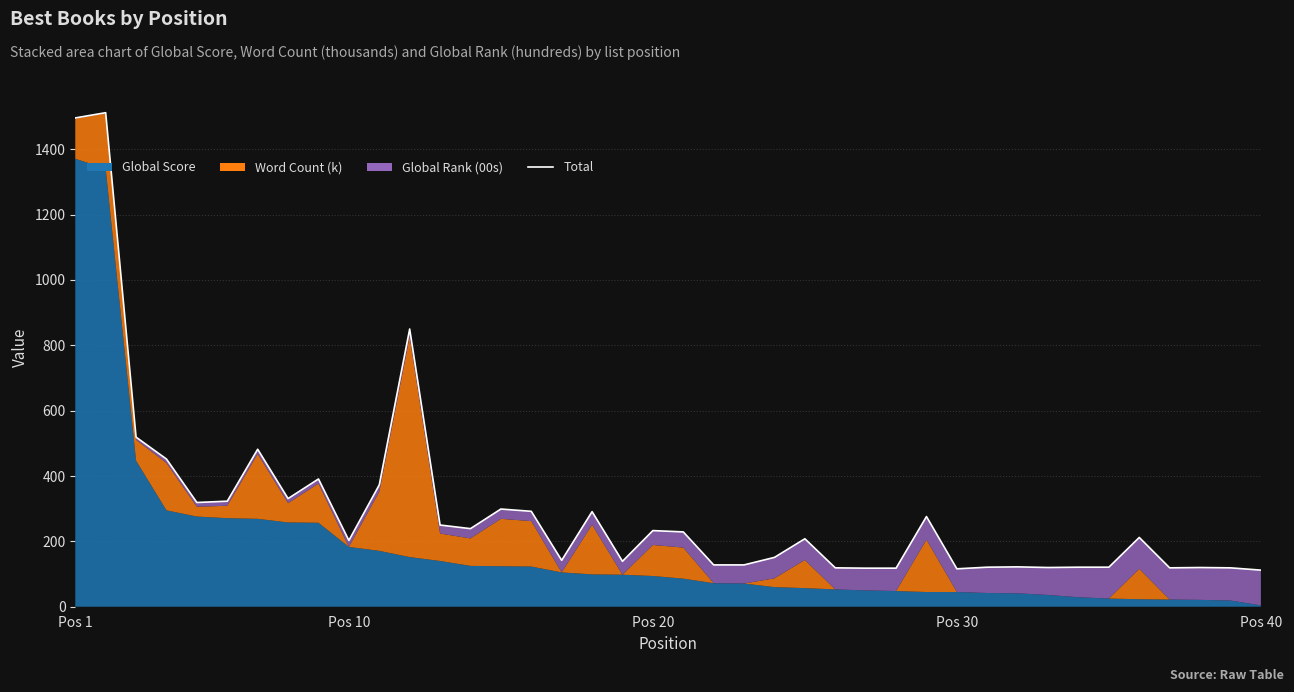

The value at 12 is 342. True or false?

False